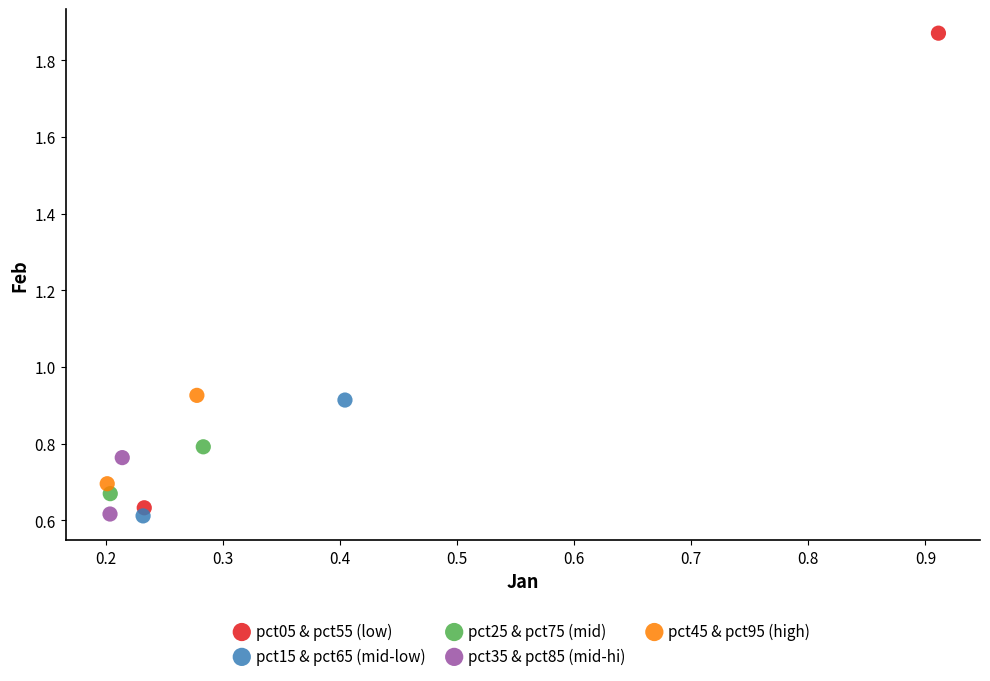

Which series reaches the maximum Y coordinate?

pct05 & pct55 (low)